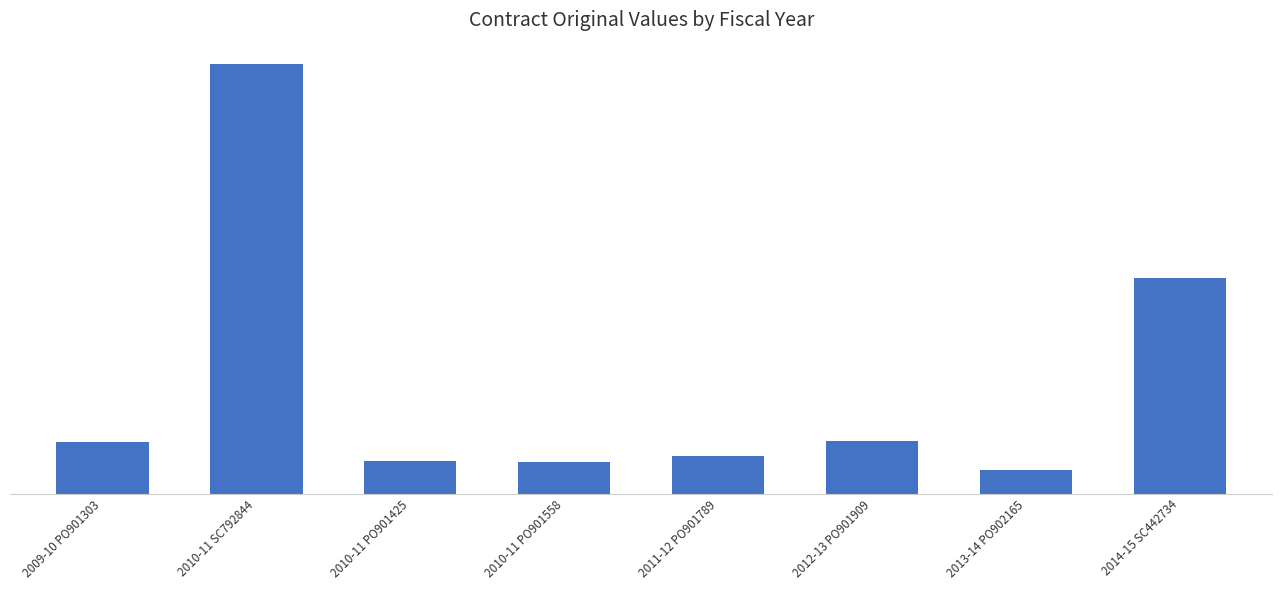

Count the number of values greater than 27673.

3